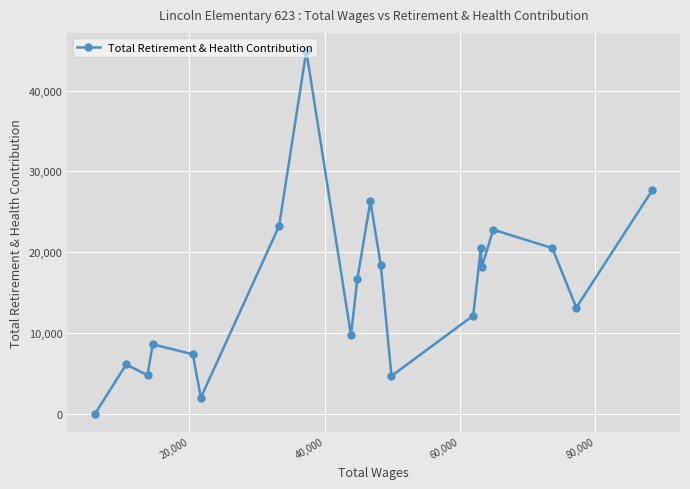

What is the difference between the maximum and minimum values?

44877.7